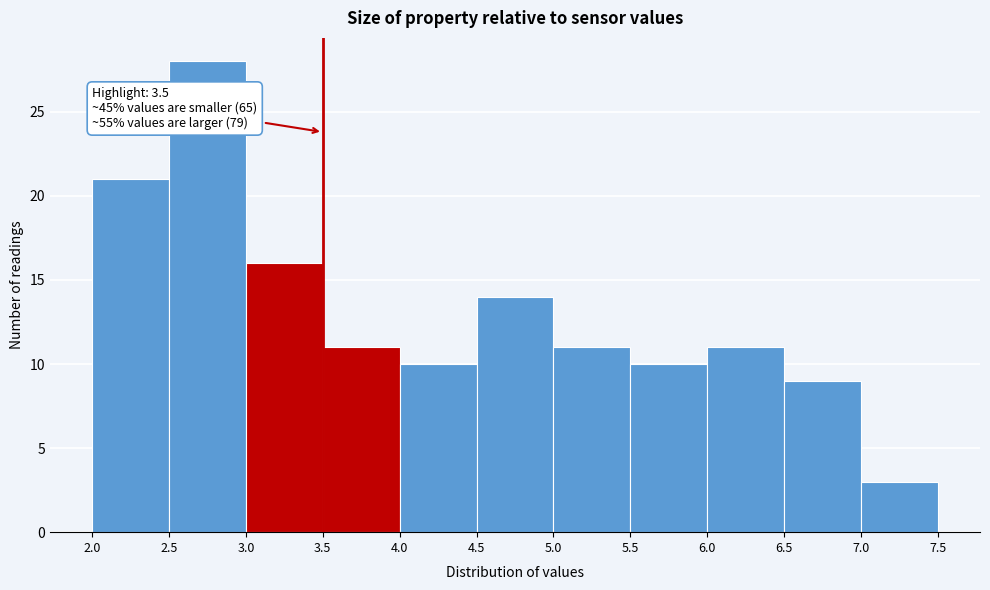

Which range on the x-axis has the tallest bar?

2.5 to 3.0